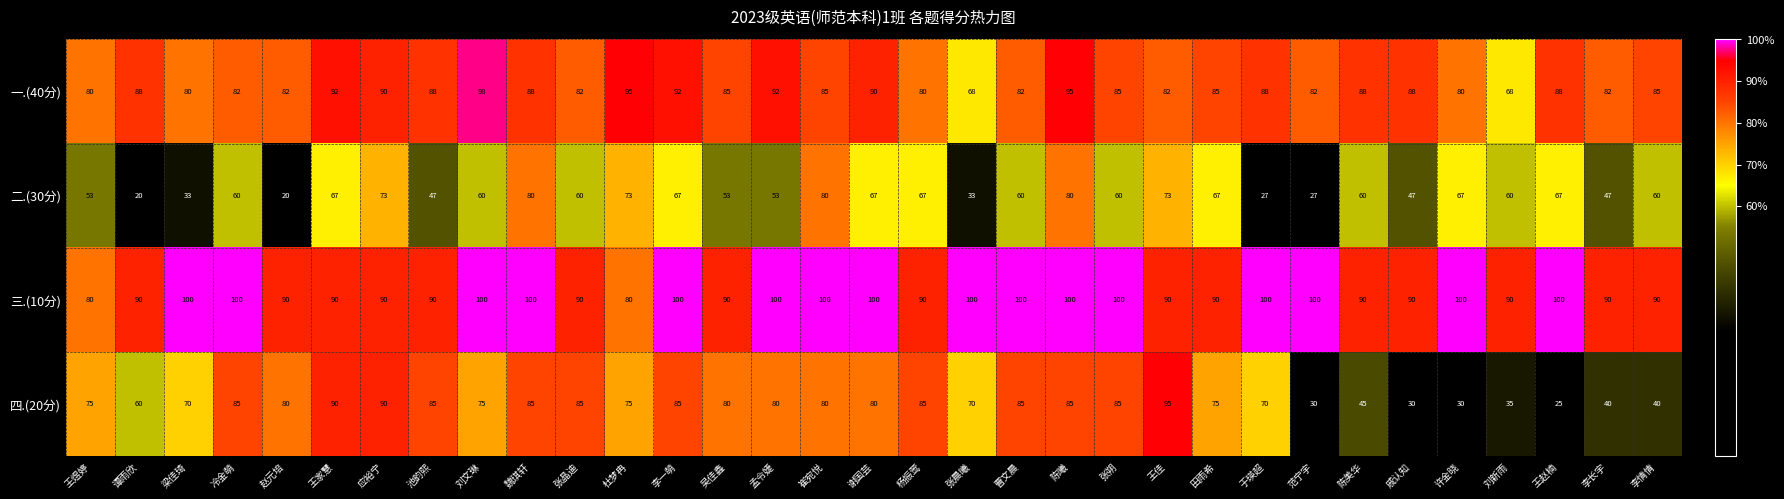

Where is 四.(20分) nearest to the value 60?

谭雨欣